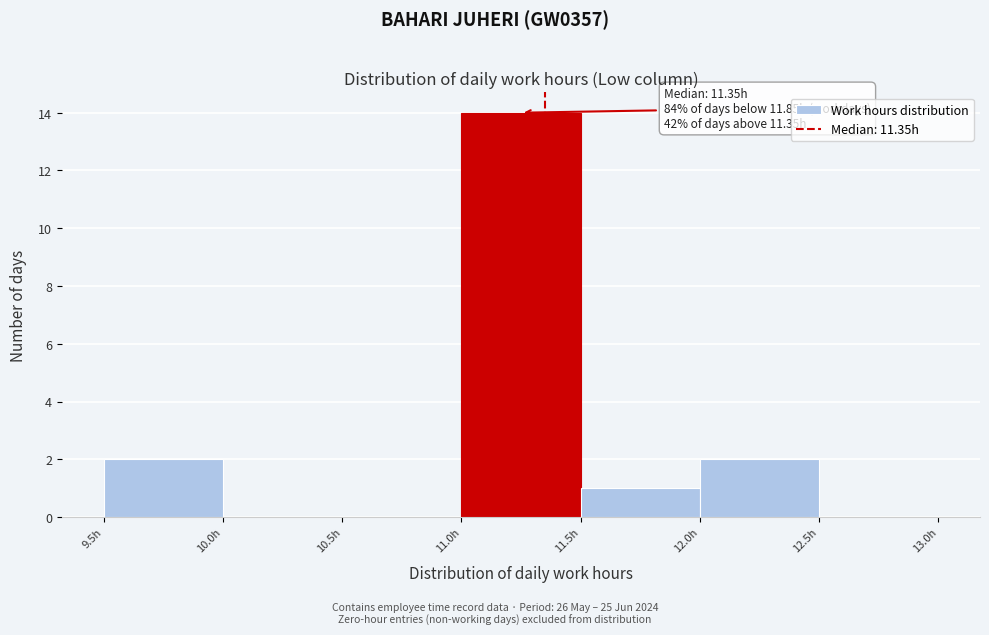

Which range on the x-axis has the tallest bar?

11.0 to 11.5